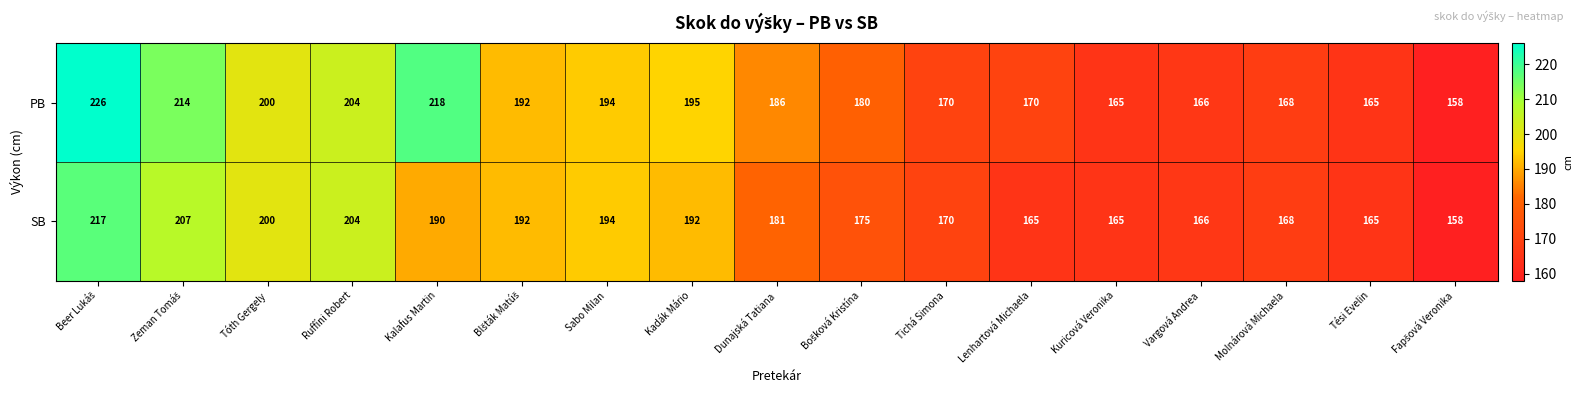

What is the total value across all series at Tési Evelin?

330